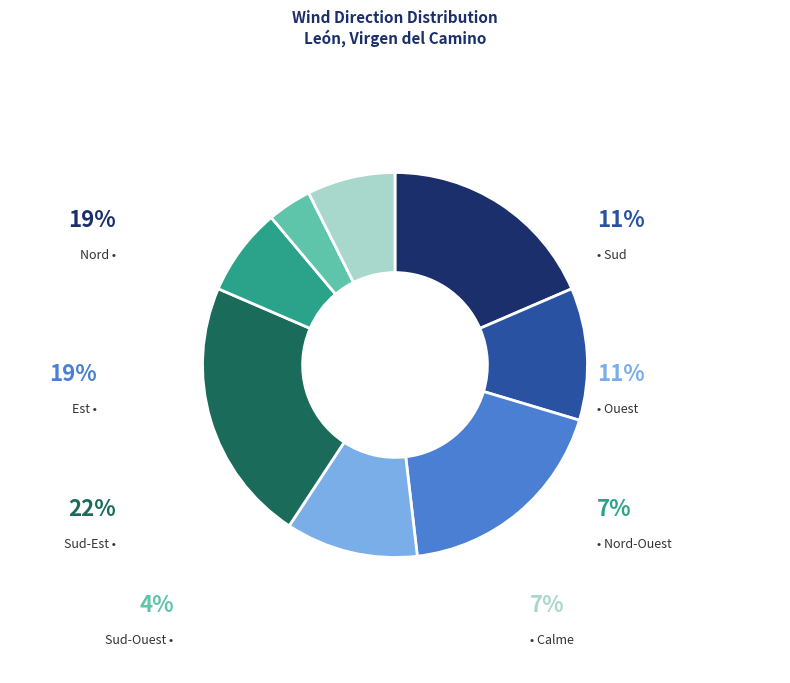

How many segments does this pie chart have?

8